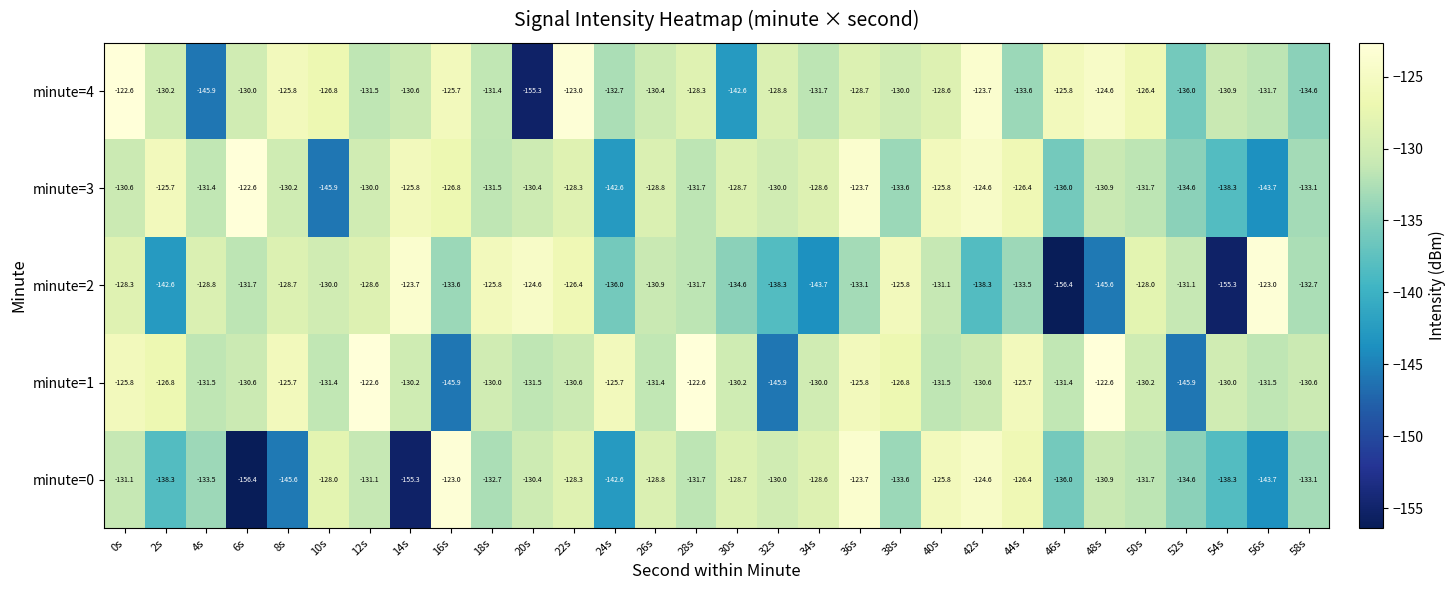

Read the minute=4 value at 6s.

-130.0